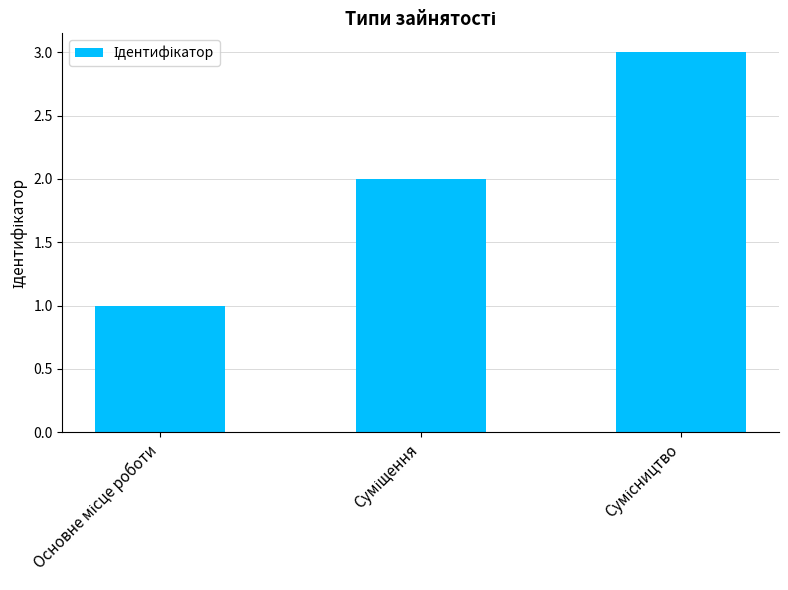

What is the maximum value shown in the chart?

3